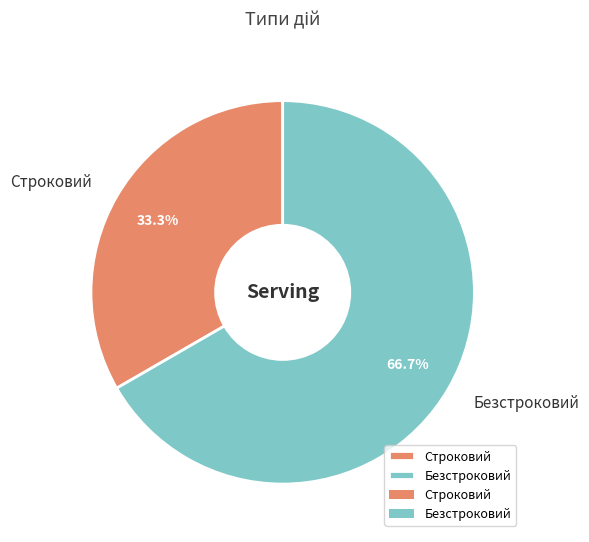

Is it true that Строковий is 33% of the pie?

True